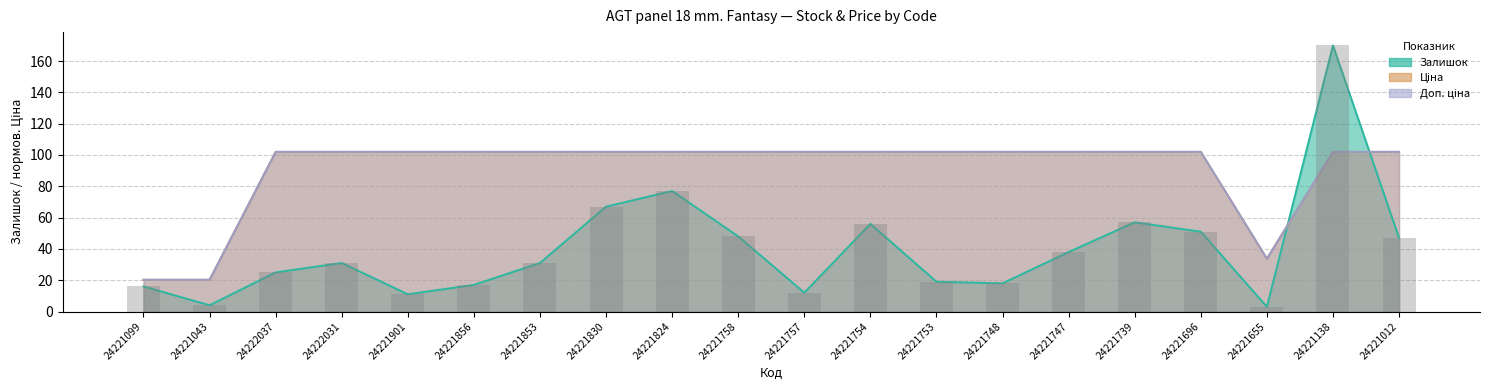

What is the minimum value shown in the chart?

3.0